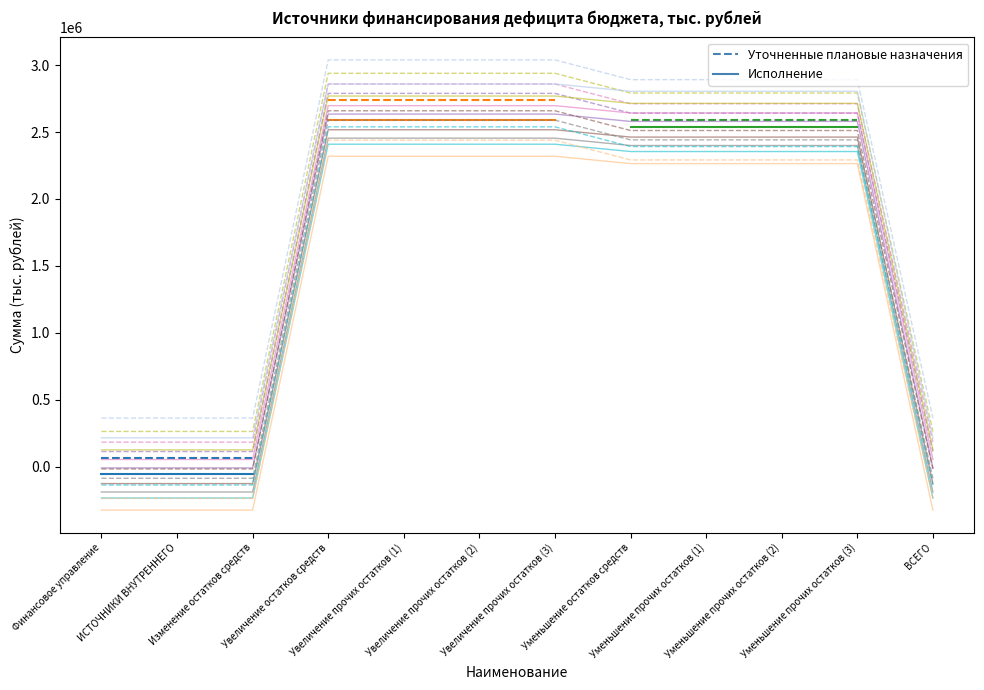

What is the average value of the Исполнение series?

-54761.7